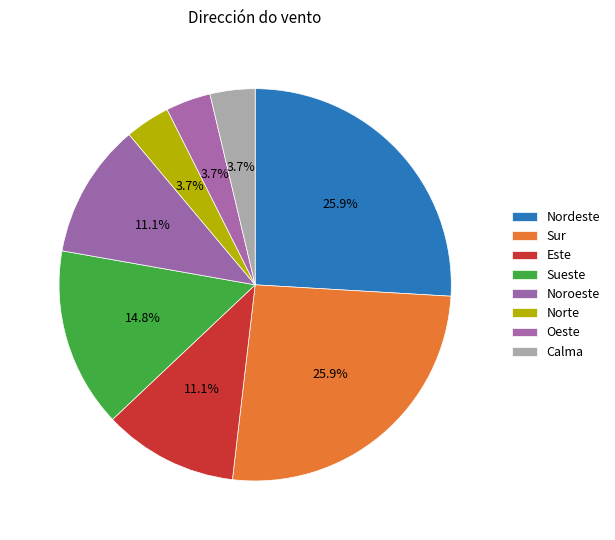

Is it true that Sur is 25% of the pie?

True